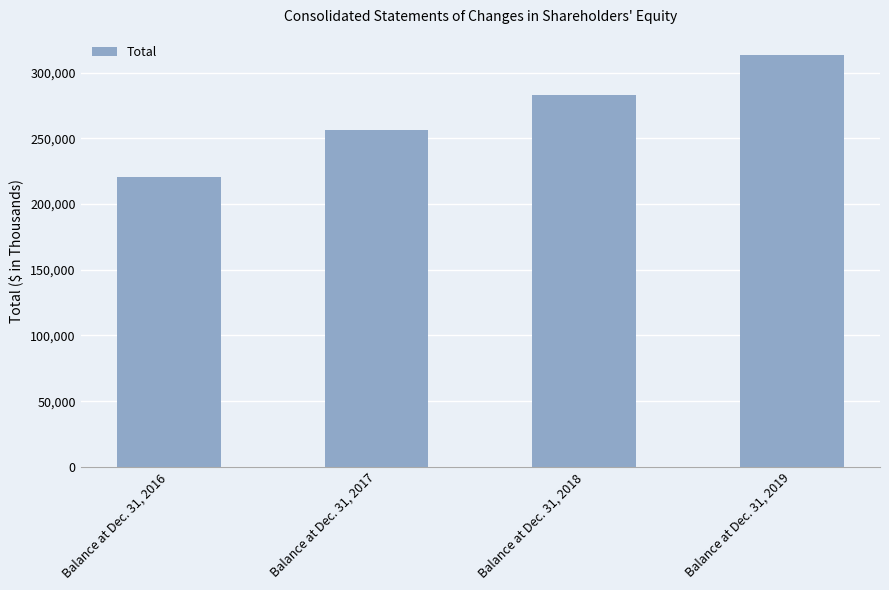

Which has a higher value, Balance at Dec. 31, 2017 or Balance at Dec. 31, 2016?

Balance at Dec. 31, 2017